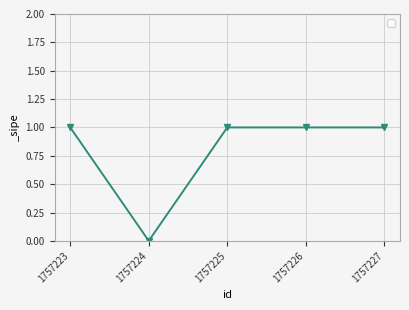

What is the value of the 1st point from the left?

1